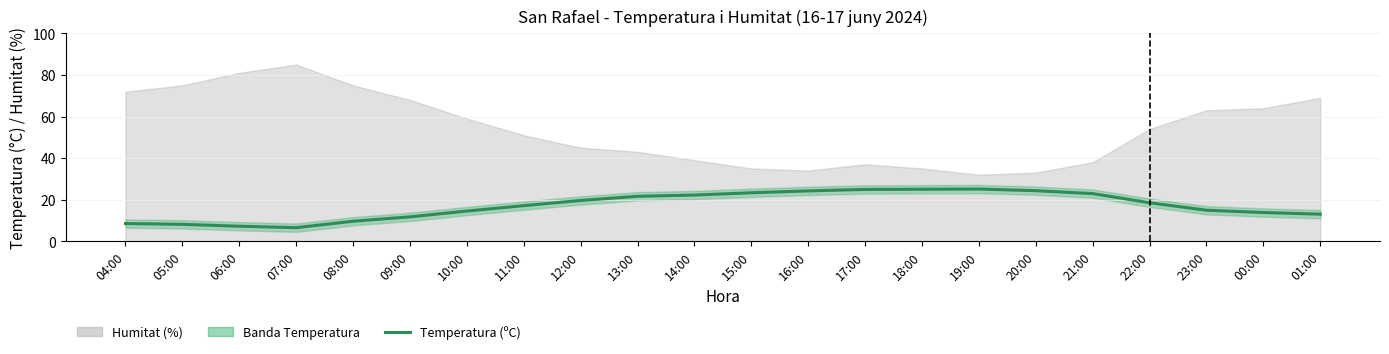

Does the chart display data point markers on the line(s)?

No